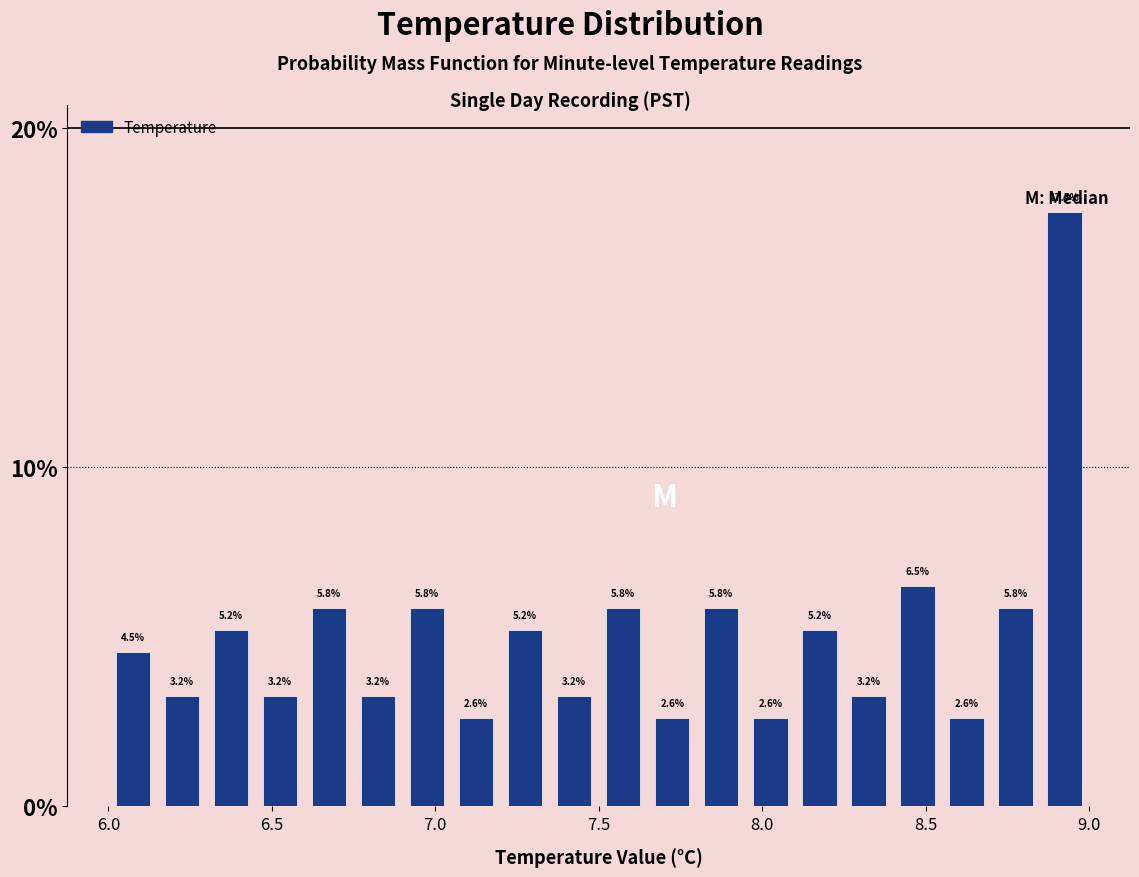

Read against the x-axis, roughly where is the centre of the tallest bar?

8.95